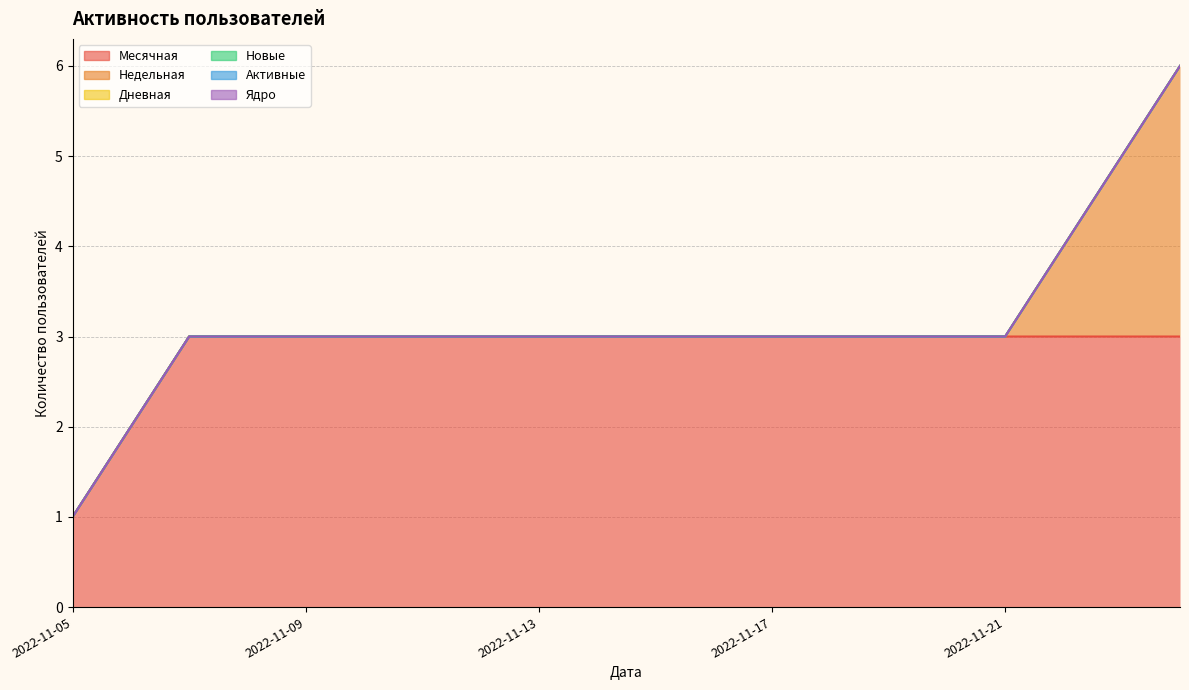

True or false: Дневная and Недельная intersect in this chart.

False